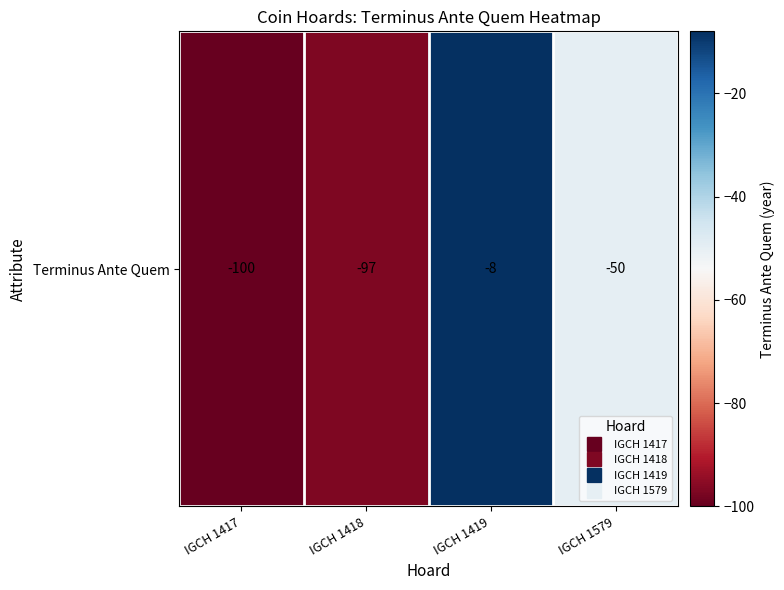

Reading left to right, what are all the values shown in this chart?

IGCH 1417=-100	IGCH 1418=-97	IGCH 1419=-8	IGCH 1579=-50